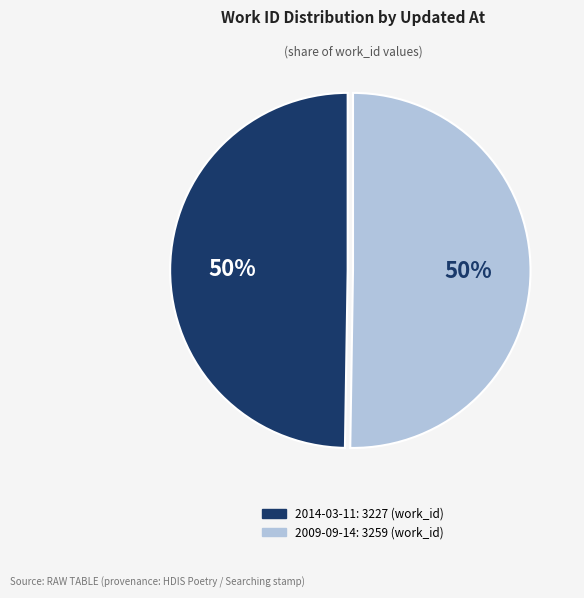

Count the number of slices in the pie.

2